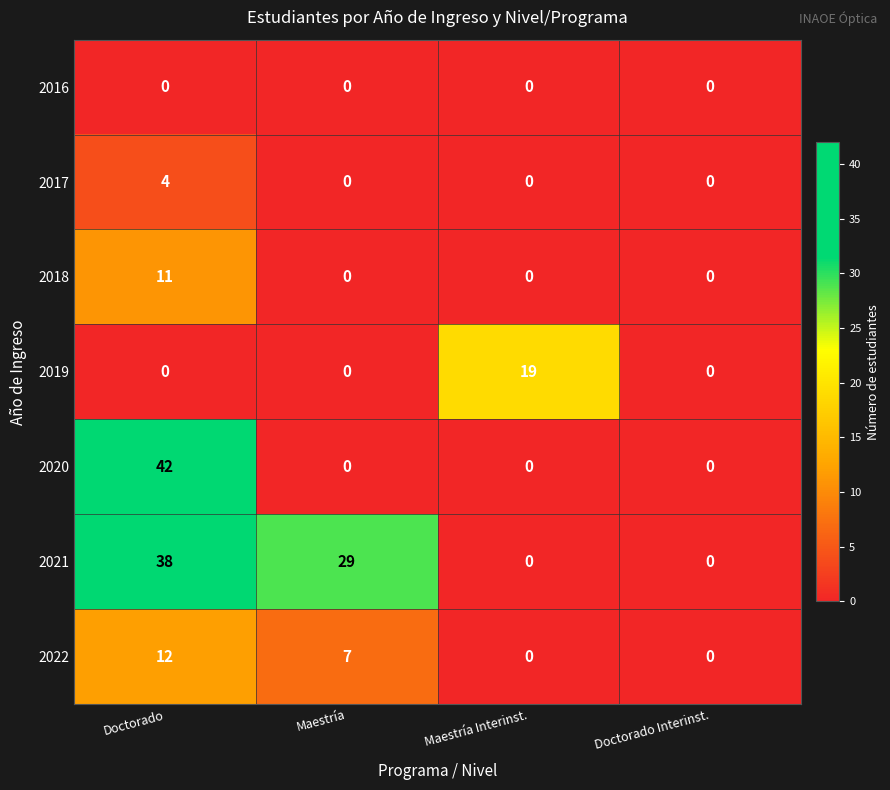

Reading right to left, transcribe all the data shown in this chart.

2016: 0	0	0	0
2017: 0	0	0	4
2018: 0	0	0	11
2019: 0	19	0	0
2020: 0	0	0	42
2021: 0	0	29	38
2022: 0	0	7	12